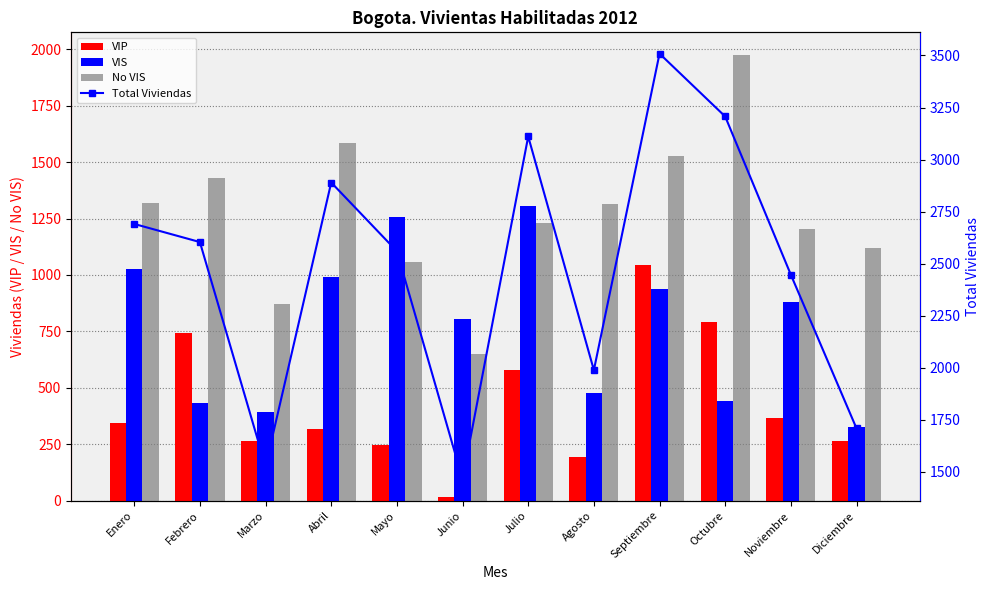

Reading right to left, list all the values displayed in this chart.

VIP: Diciembre=265	Noviembre=364	Octubre=790	Septiembre=1045	Agosto=195	Julio=577	Junio=14	Mayo=244	Abril=315	Marzo=264	Febrero=744	Enero=343
VIS: Diciembre=325	Noviembre=881	Octubre=440	Septiembre=936	Agosto=478	Julio=1304	Junio=803	Mayo=1259	Abril=992	Marzo=392	Febrero=431	Enero=1028
No VIS: Diciembre=1119	Noviembre=1202	Octubre=1977	Septiembre=1528	Agosto=1316	Julio=1230	Junio=648	Mayo=1057	Abril=1583	Marzo=871	Febrero=1429	Enero=1320
Total Viviendas: Diciembre=1709	Noviembre=2447	Octubre=3207	Septiembre=3509	Agosto=1989	Julio=3111	Junio=1465	Mayo=2560	Abril=2890	Marzo=1527	Febrero=2604	Enero=2691